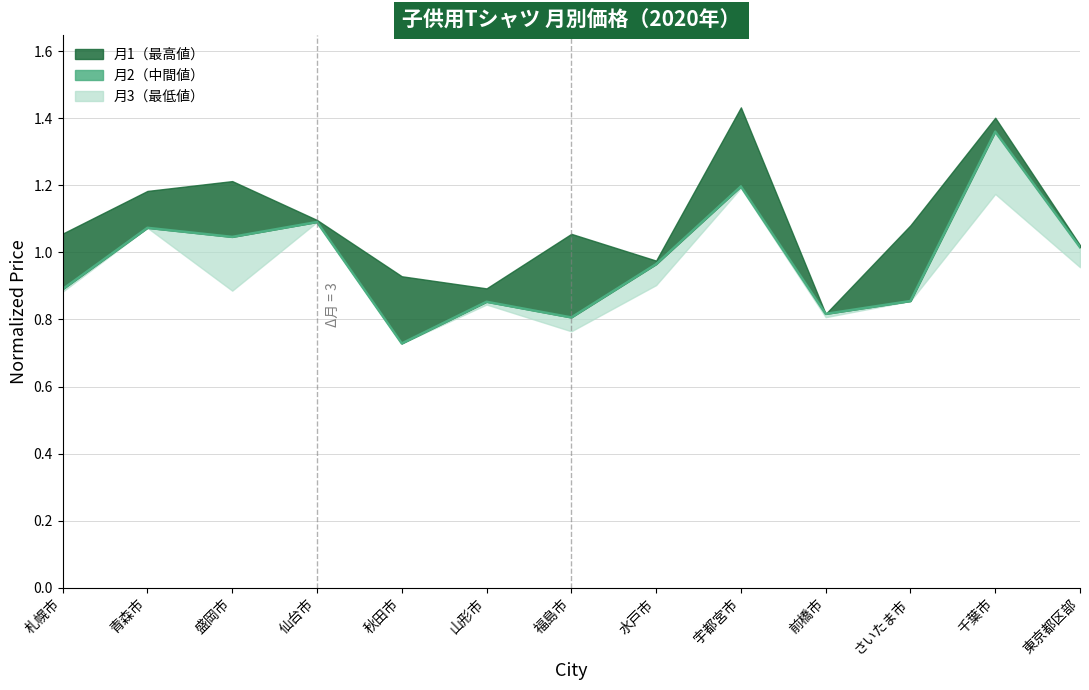

Is it true that the value at 青森市 is 0.2?

False